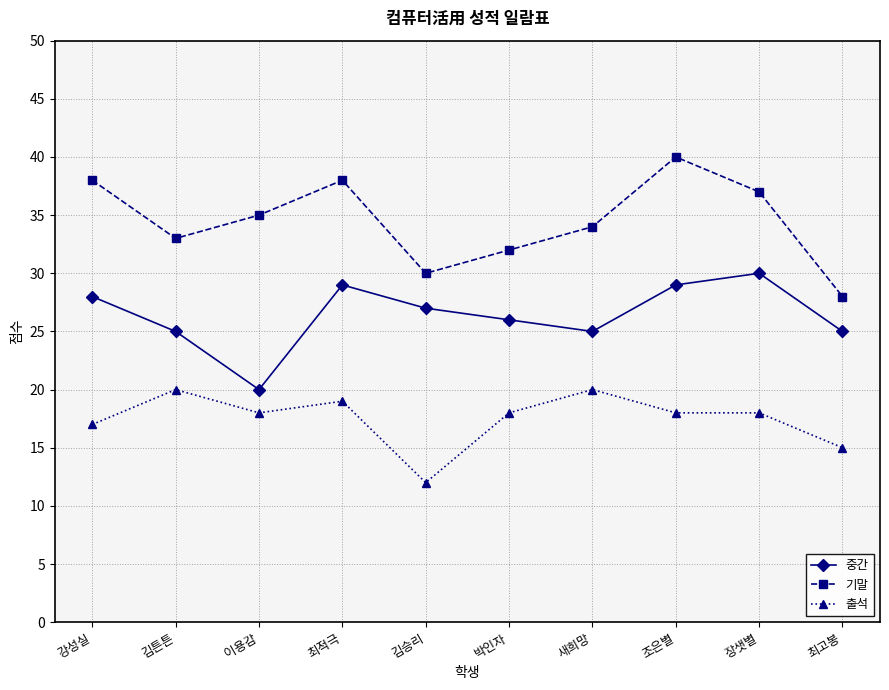

The value of 중간 at 김튼튼 is 25. True or false?

True